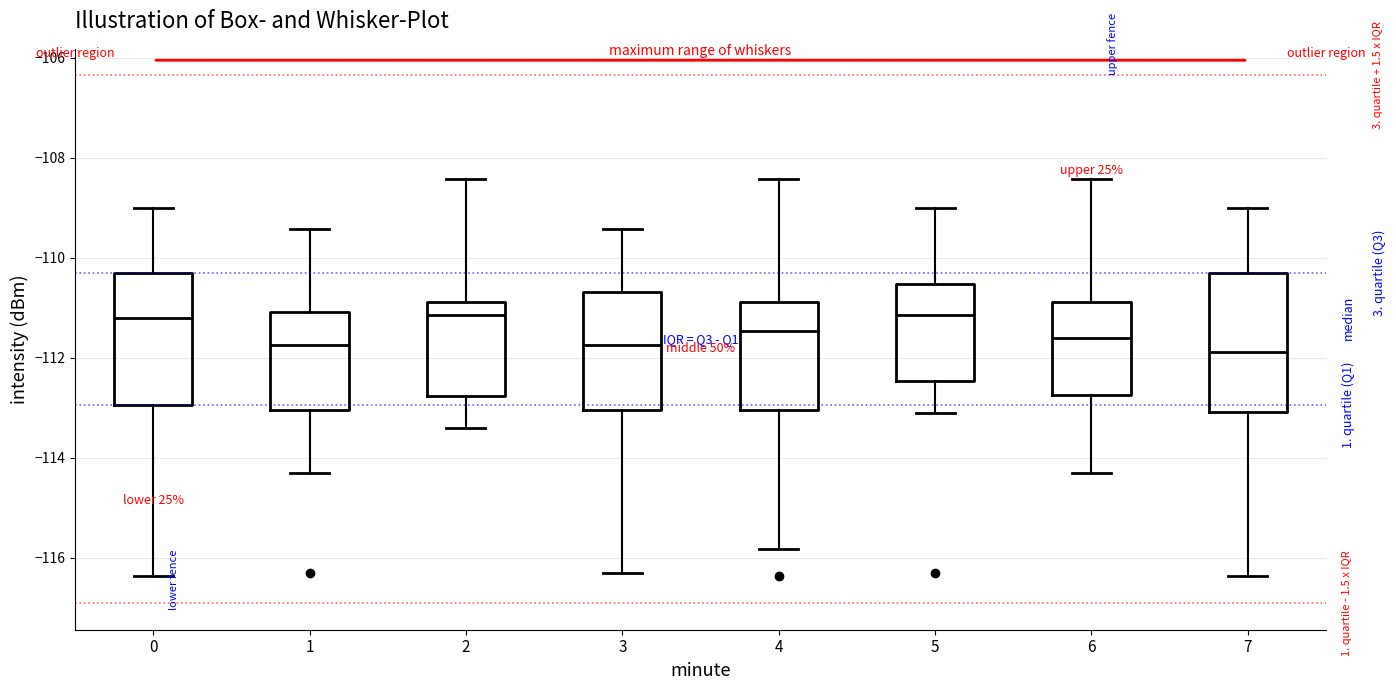

Reading left to right, read every box against the y-axis: the position of its median line, the range the box covers, and the ends of its whiskers. The values are not printed on the chart, so give them approximately, as read against the axis.

0: median -111.2, box -113.0 to -110.4, whiskers -116.4 to -109.0
1: median -111.8, box -113.0 to -111.0, whiskers -114.2 to -109.4
2: median -111.2, box -112.8 to -110.8, whiskers -113.4 to -108.4
3: median -111.8, box -113.0 to -110.6, whiskers -116.2 to -109.4
4: median -111.4, box -113.0 to -110.8, whiskers -115.8 to -108.4
5: median -111.2, box -112.4 to -110.6, whiskers -113.2 to -109.0
6: median -111.6, box -112.8 to -110.8, whiskers -114.2 to -108.4
7: median -111.8, box -113.0 to -110.4, whiskers -116.4 to -109.0